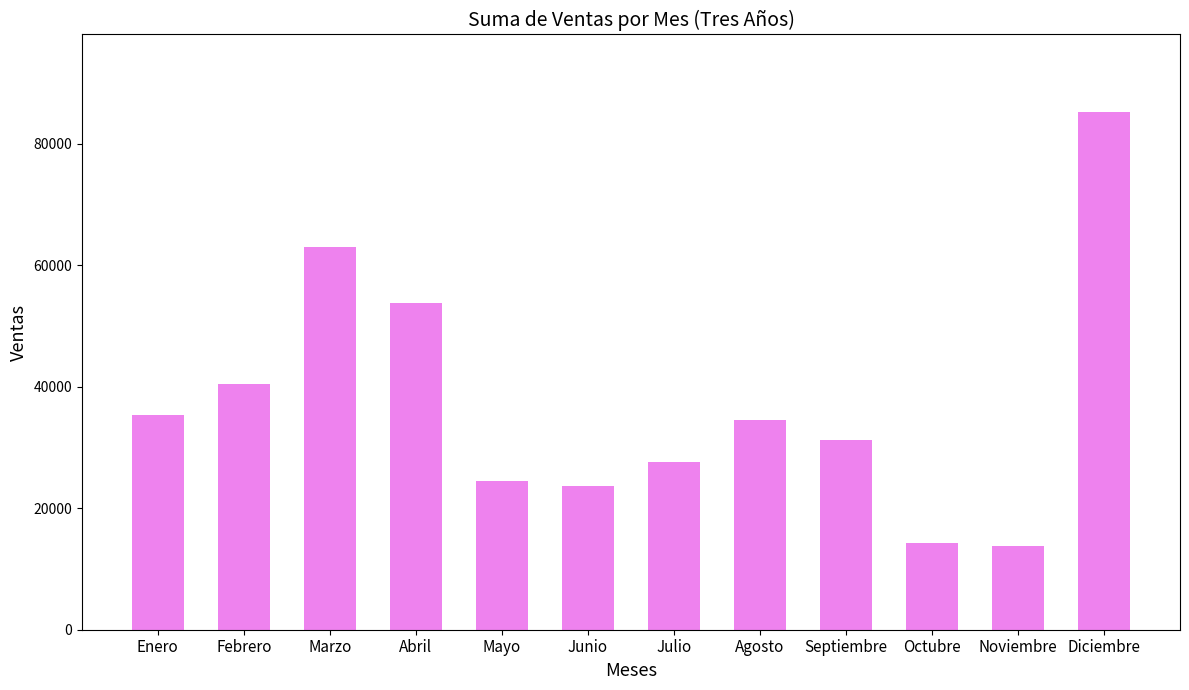

What is the difference between the second highest and second lowest values?

48800